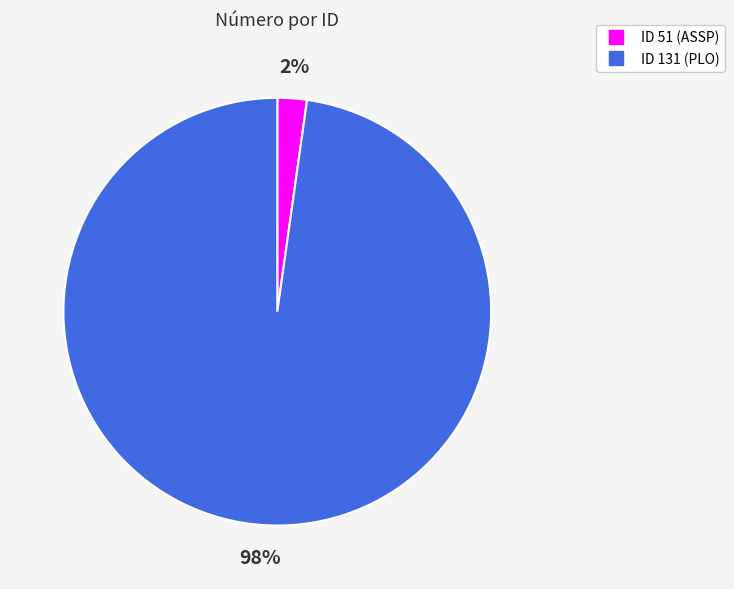

To the nearest percent, what is the difference between the largest and smallest slice percentages?

96%